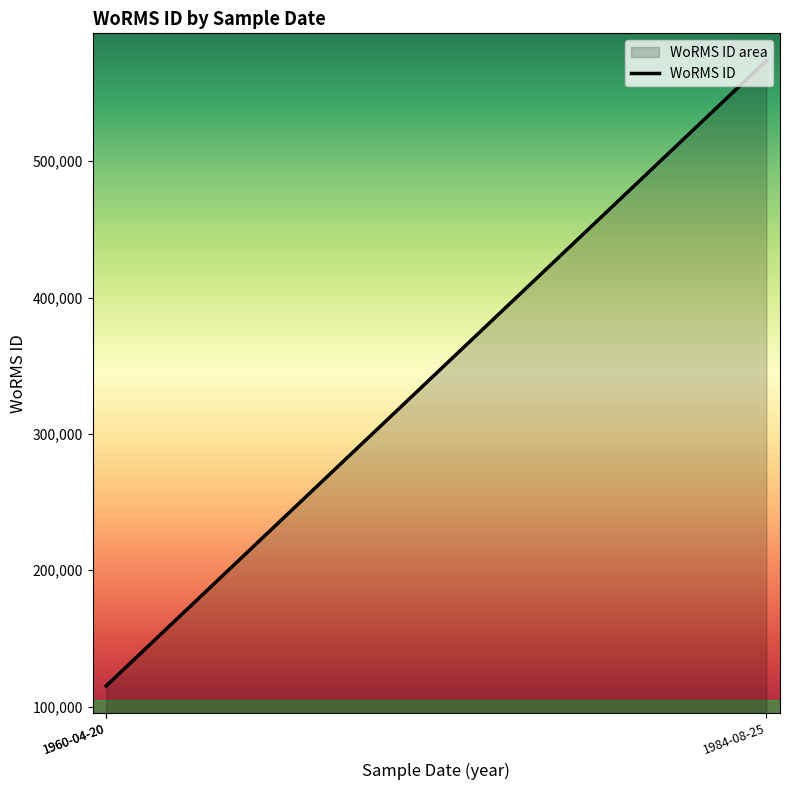

What is the approximate value at 1960-04-20, to the nearest 50?

115100